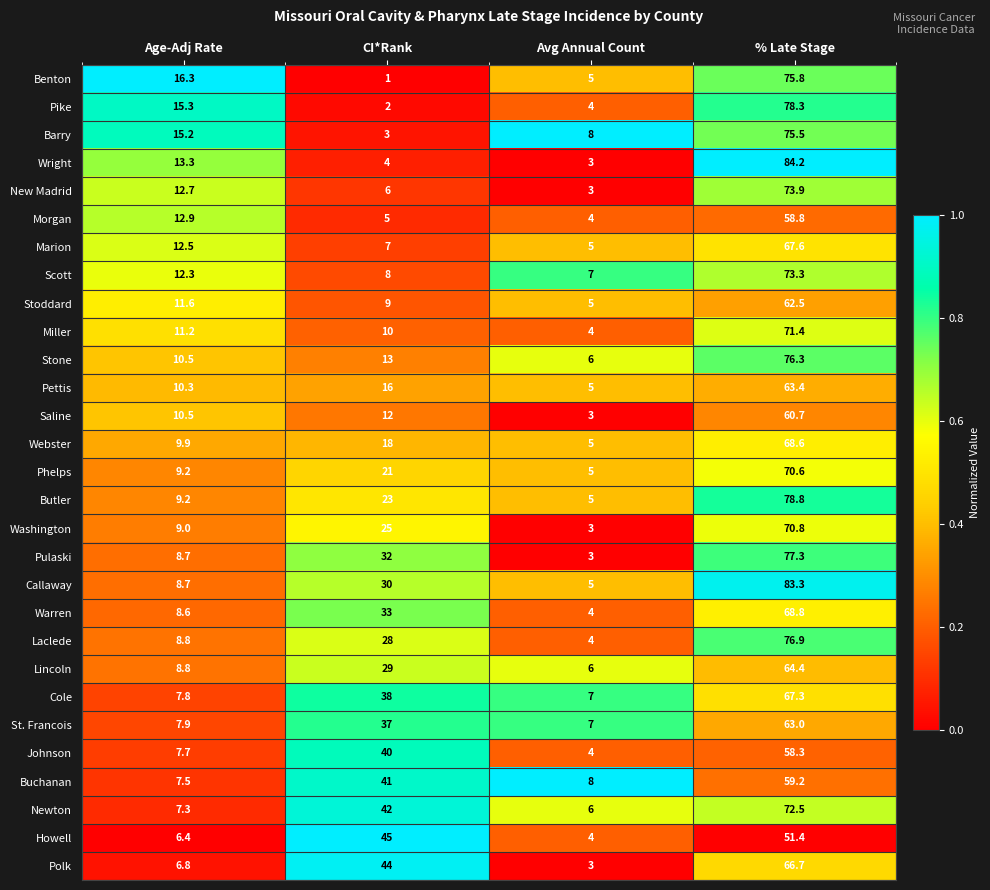

Which label corresponds to the smallest value in the chart?

CI*Rank